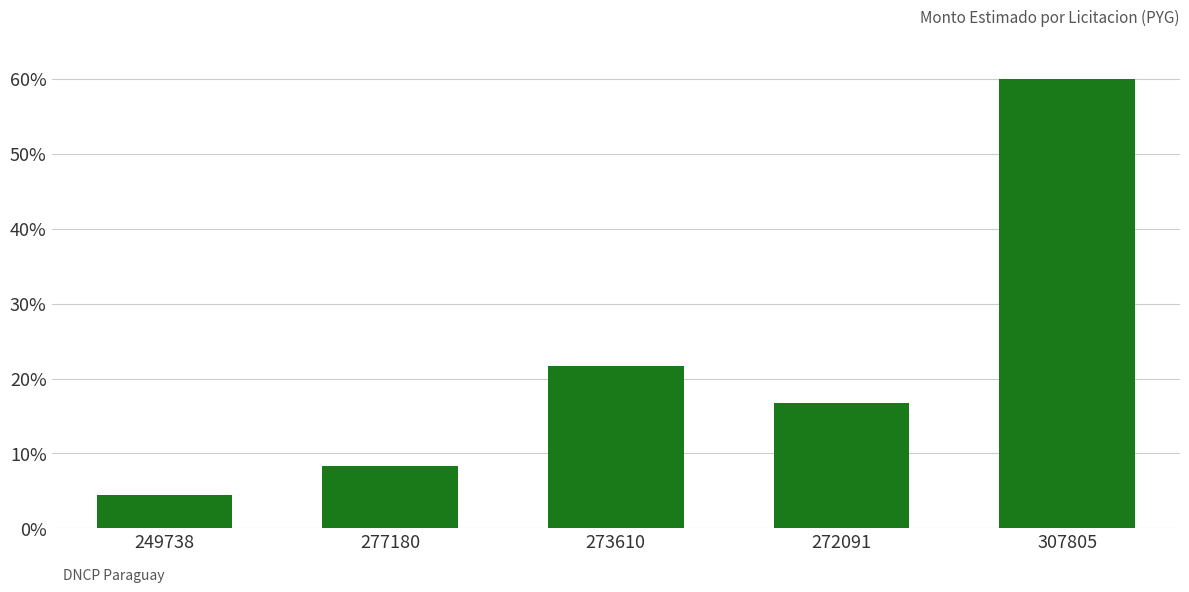

Rank the categories by value from highest to lowest.

307805, 273610, 272091, 277180, 249738